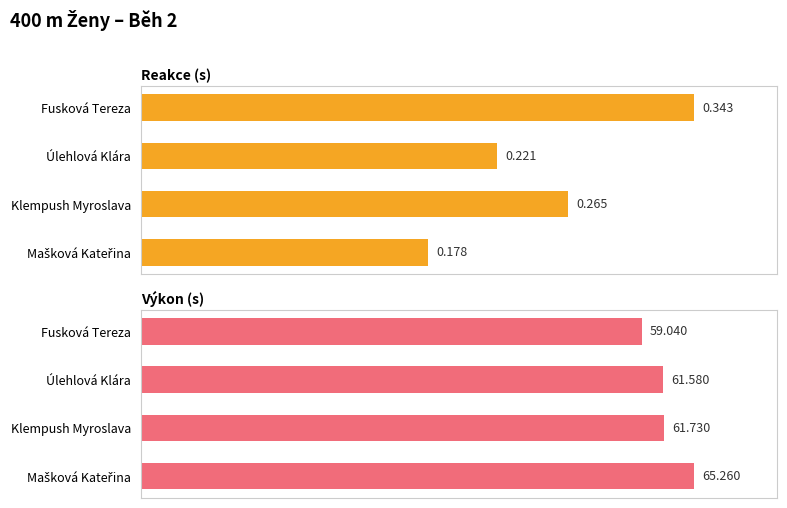

True or false: Výkon (s) has a value of 36.7 at Fusková Tereza.

False